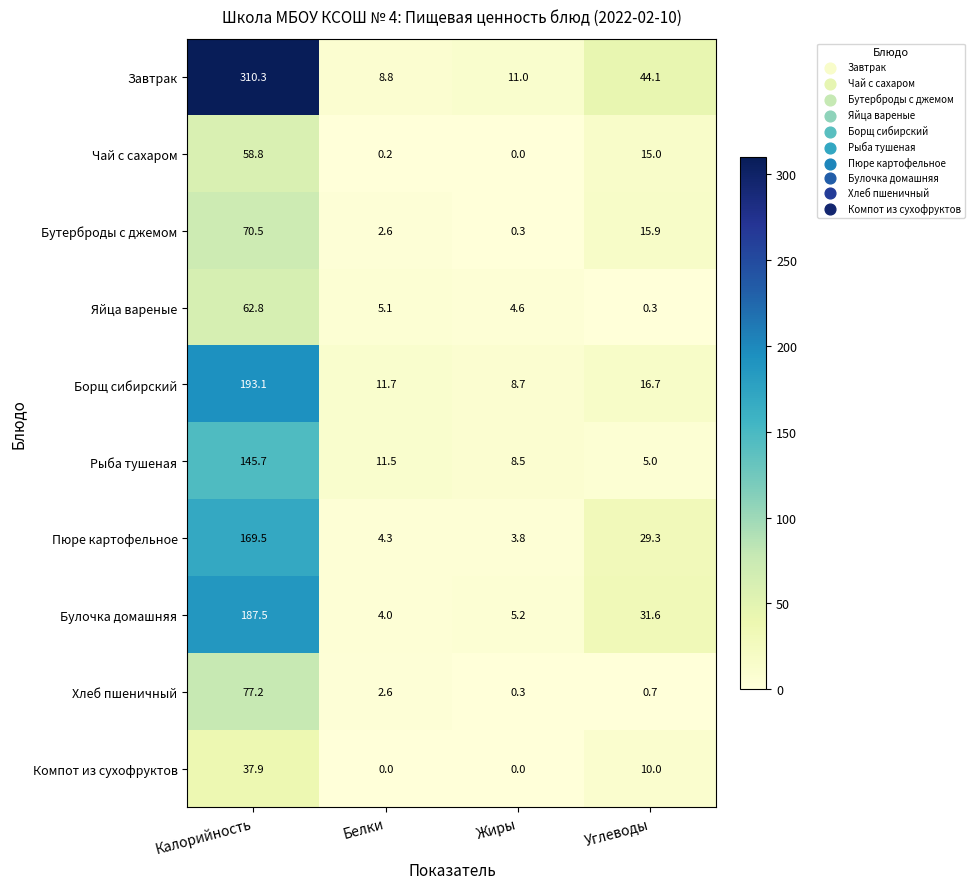

What is the difference between the highest and lowest values at Углеводы?

43.8